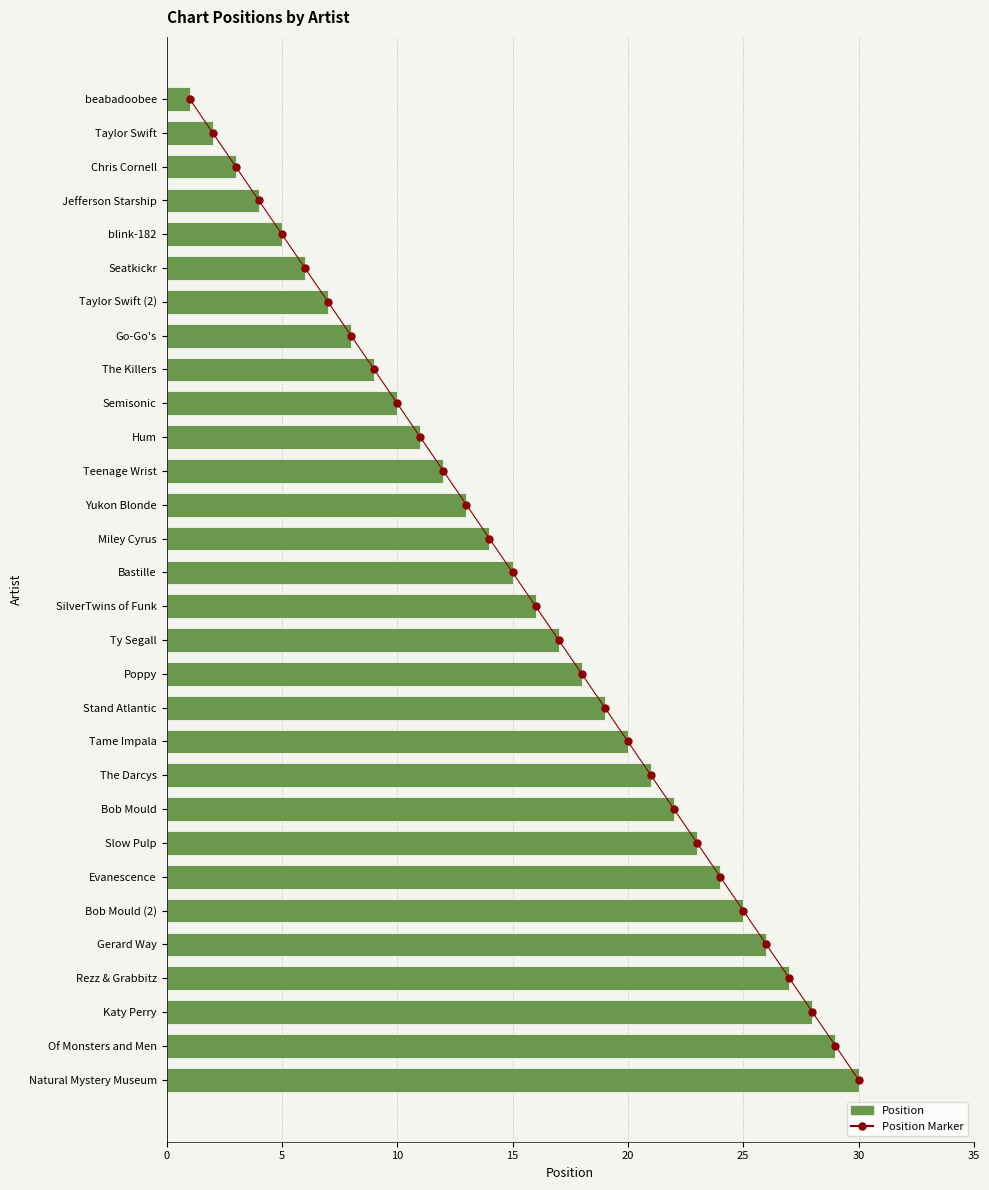

Which series reaches the minimum Y coordinate?

Chart Position Marker